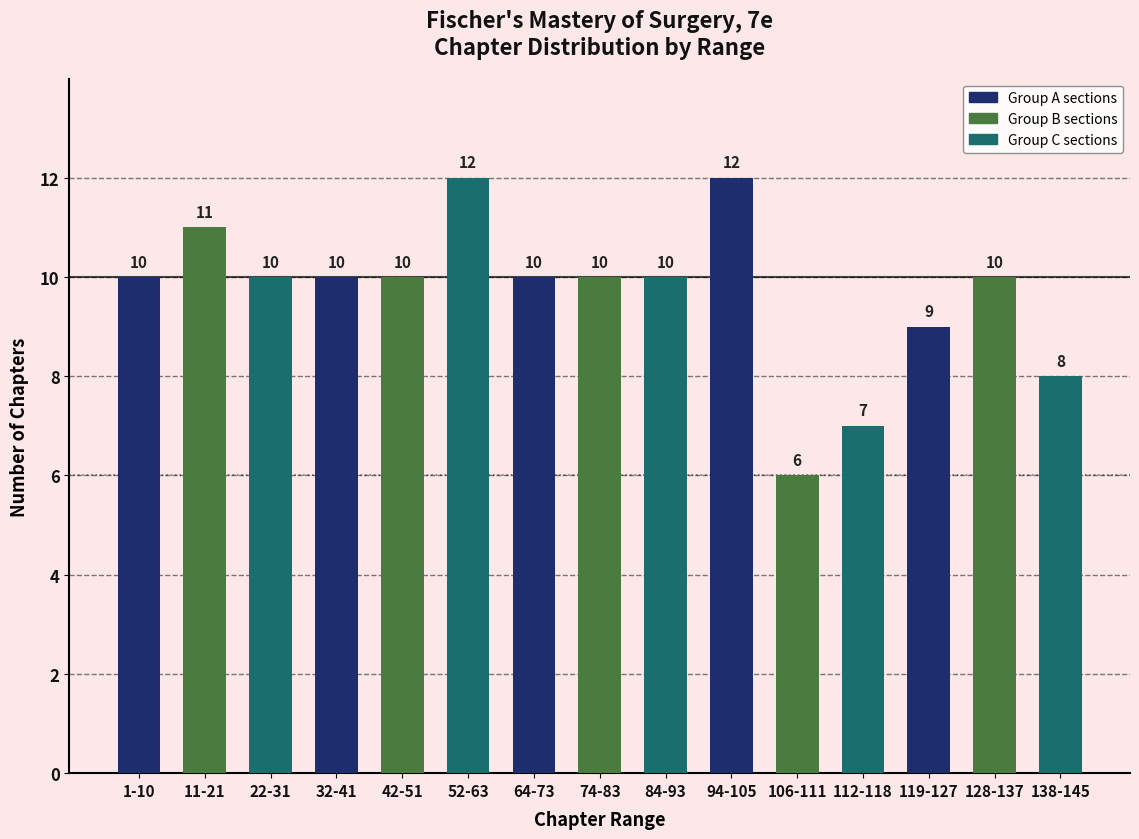

What position from the left is 106-111?

11